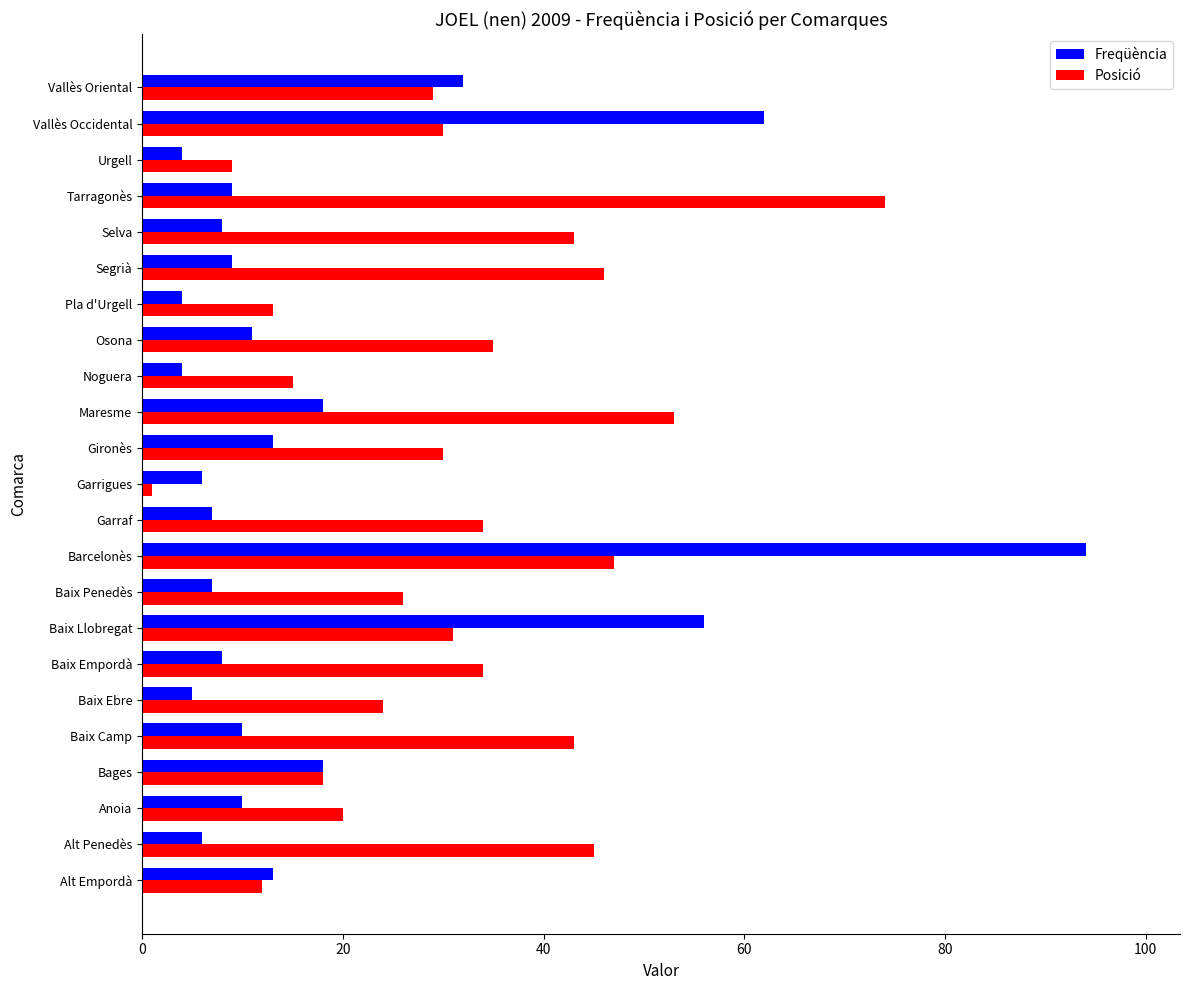

Rank the series at Baix Llobregat from highest to lowest value.

Freqüència, Posició